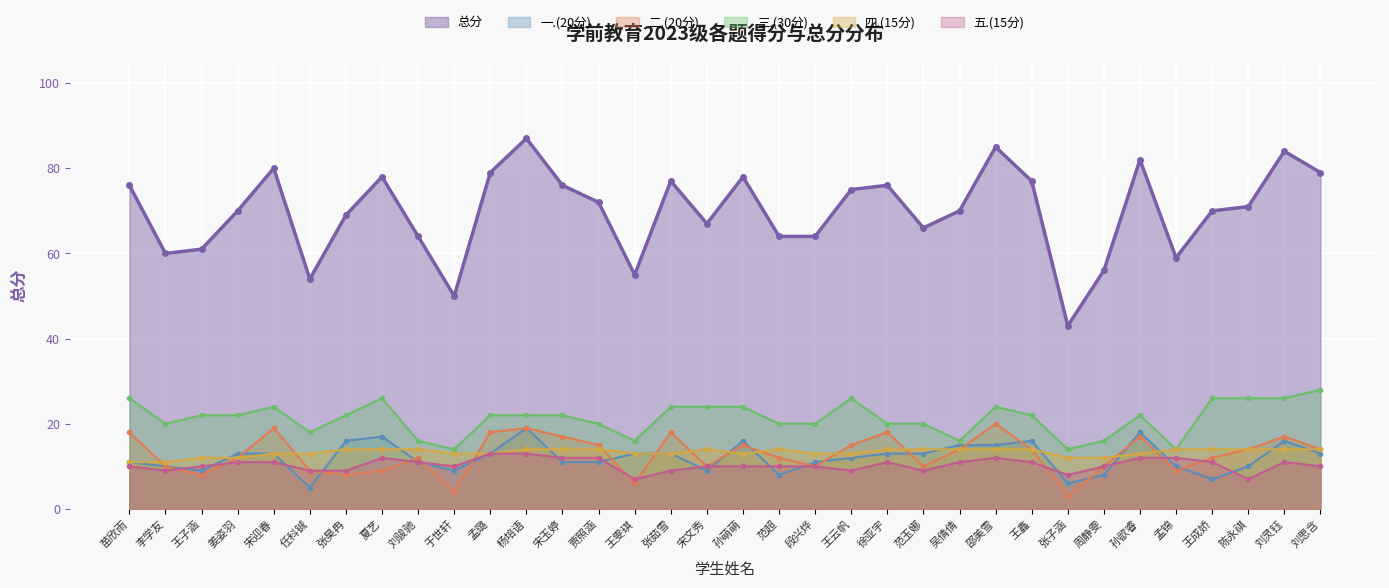

What is the value of the 四.(15分) point at the 14th from the left?

14